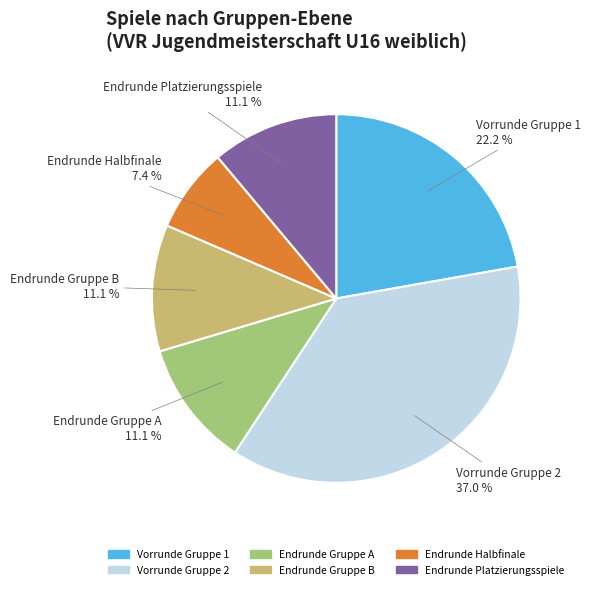

The Endrunde Gruppe B slice represents 17% of the pie. True or false?

False